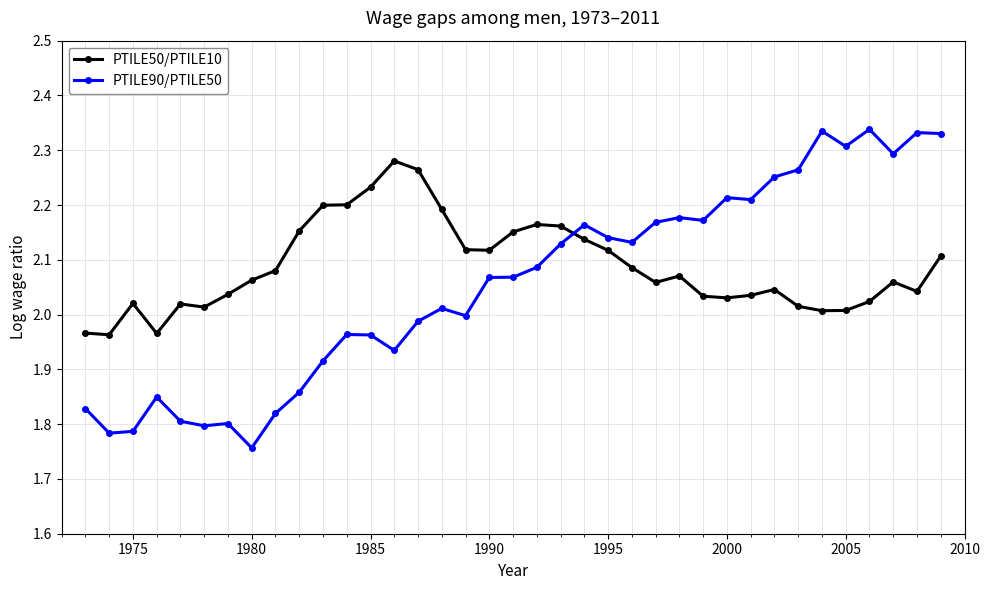

What is the difference between the second highest and second lowest values in the PTILE50/PTILE10 series?

0.3